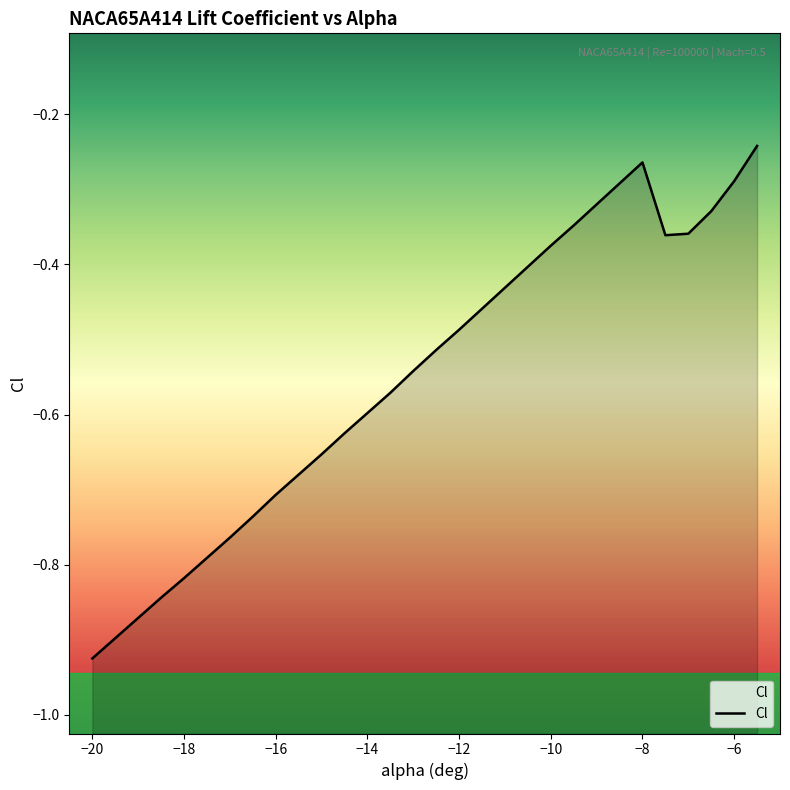

What is the label of the 26th point from the right?

-18